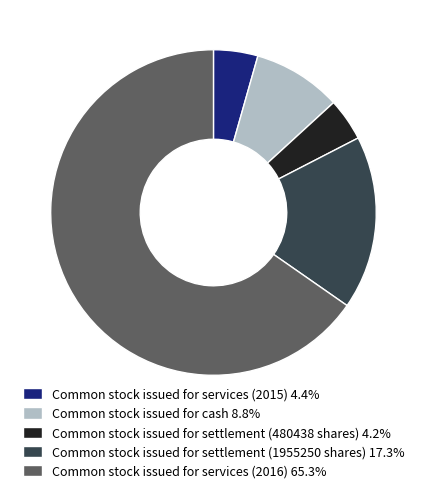

Is there a majority slice in this chart?

Yes